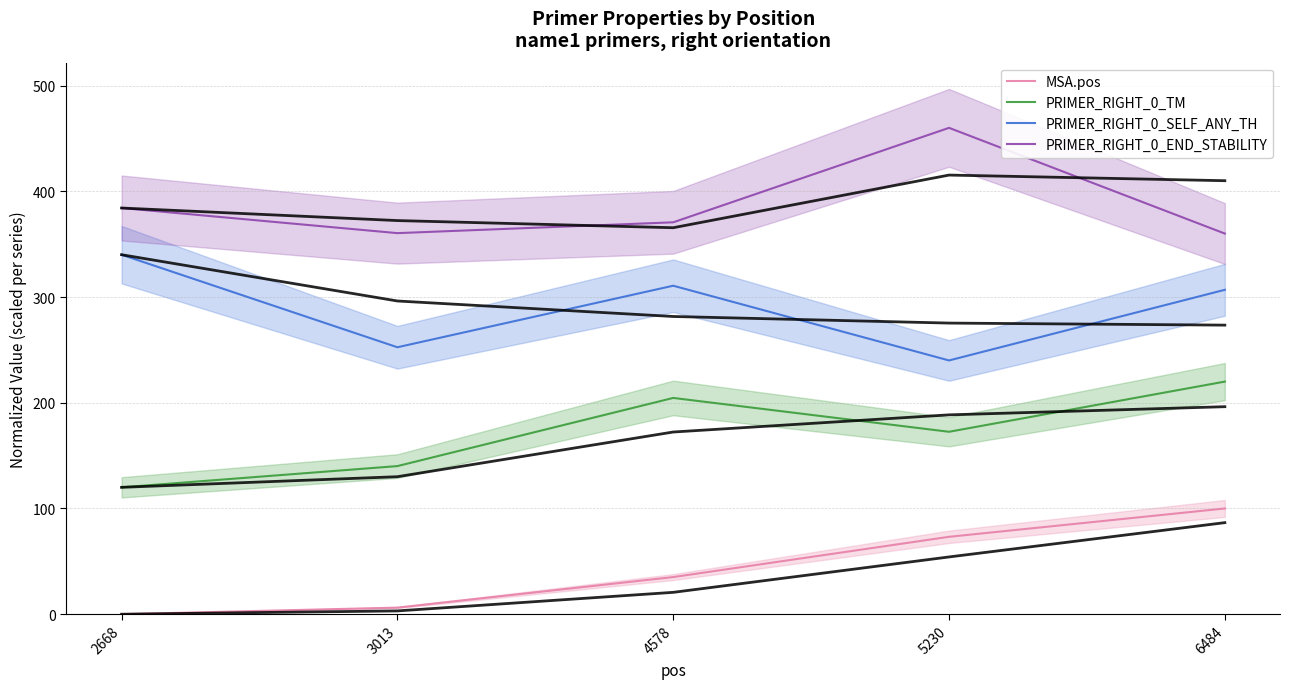

True or false: MSA.pos and PRIMER_RIGHT_0_SELF_ANY_TH cross at least once.

False